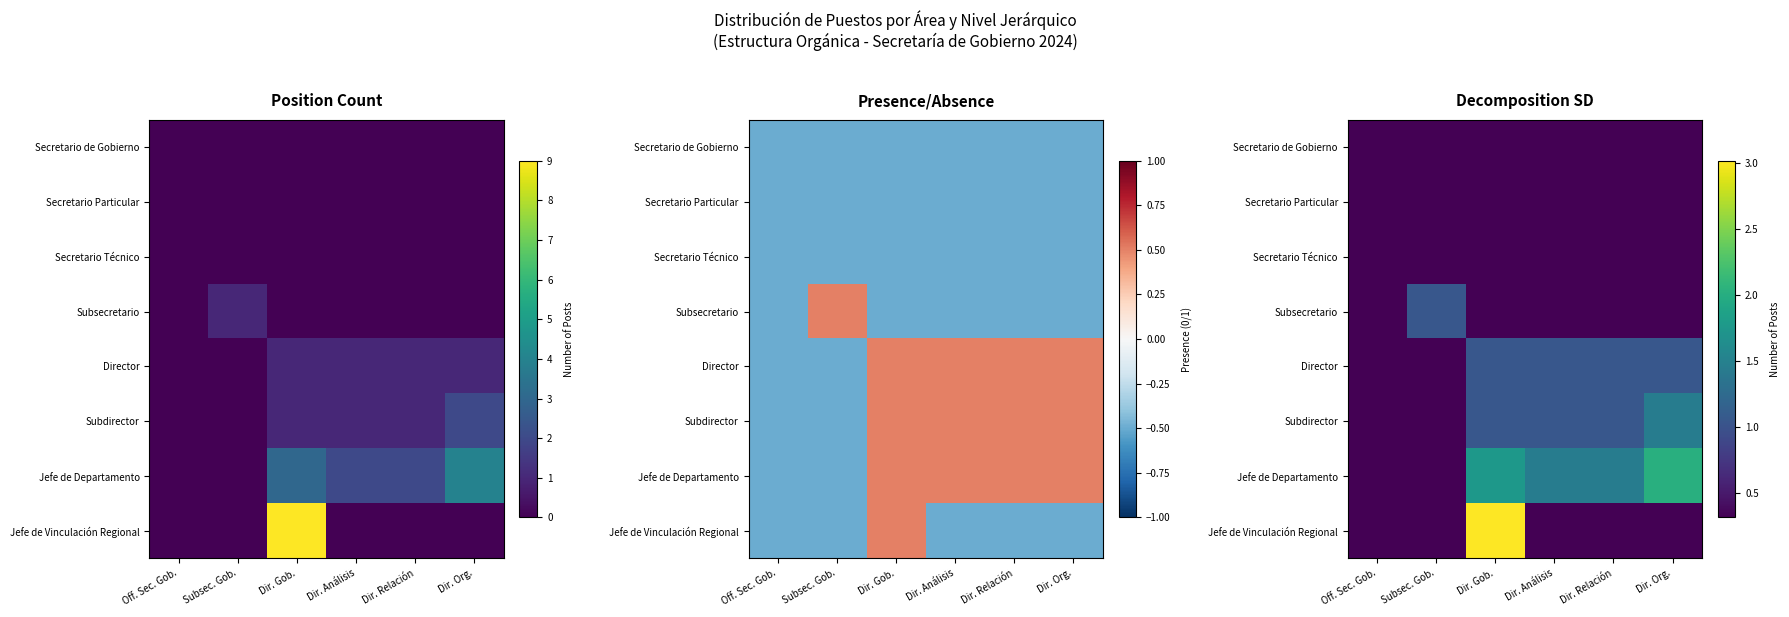

The value of Subsecretario at Dir. Análisis is 0.3. True or false?

True